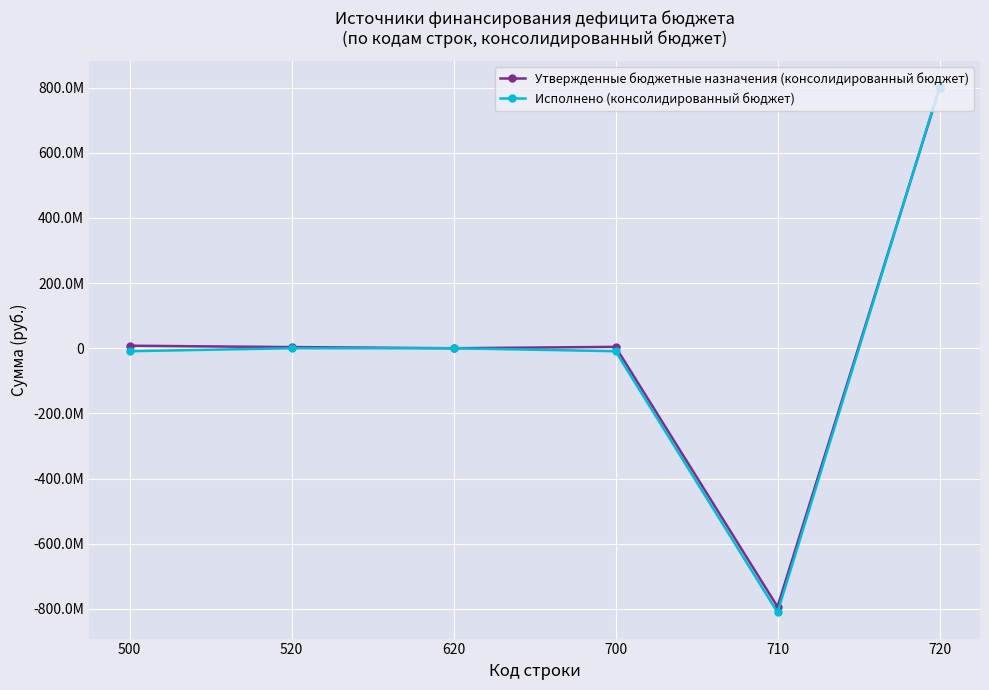

Reading right to left, what are all the values shown in this chart?

Утвержденные бюджетные назначения (консолидированный бюджет): 720=797588033.5	710=-793322409.7	700=4265623.9	620=0.0	520=3500000.0	500=7765623.9
Исполнено (консолидированный бюджет): 720=801175689.1	710=-810337040.8	700=-9161351.8	620=0.0	520=0.0	500=-9161351.8